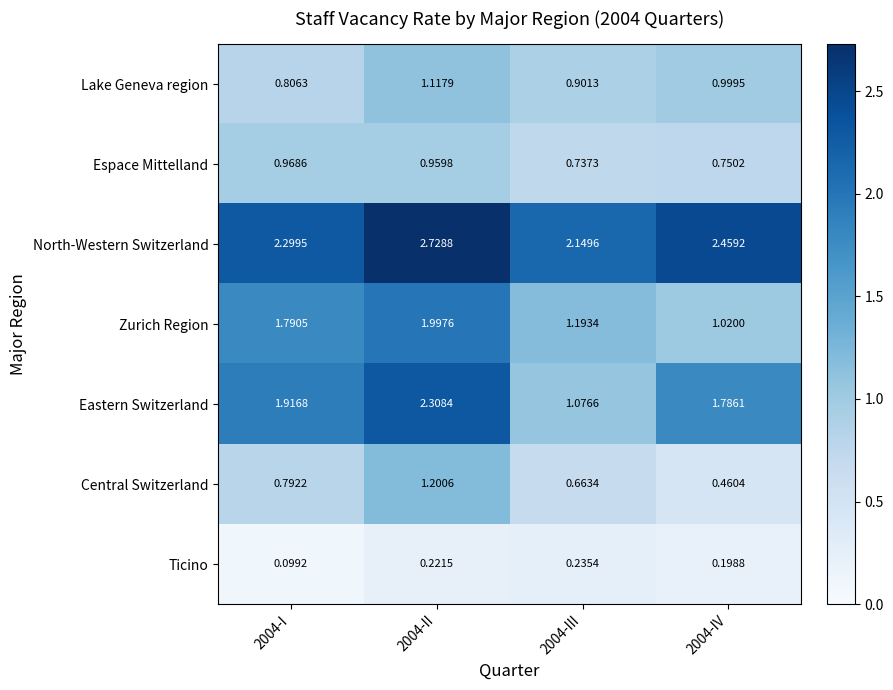

Which series has the largest total across all categories?

North-Western Switzerland